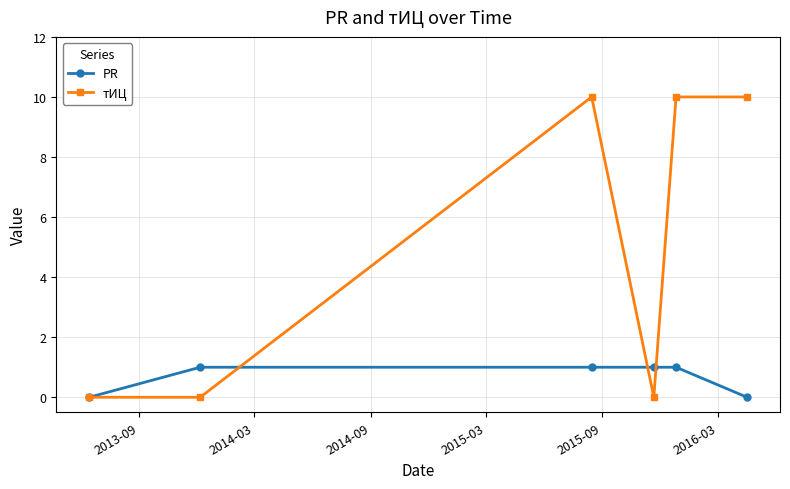

List the series in order of their overall mean, highest first.

тИЦ, PR